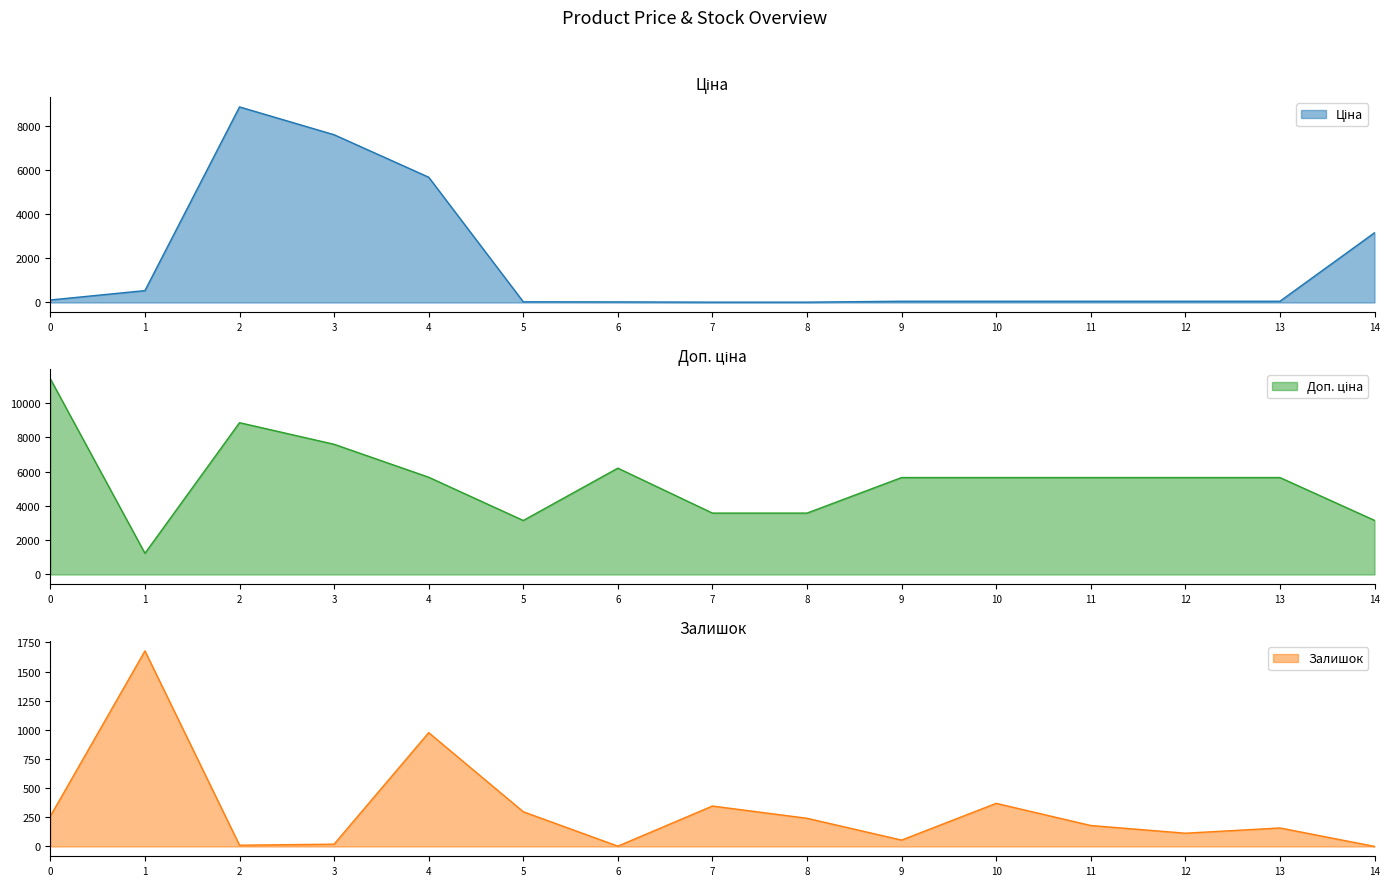

Rank the series by their maximum value, from highest to lowest.

Доп. ціна, Ціна, Залишок